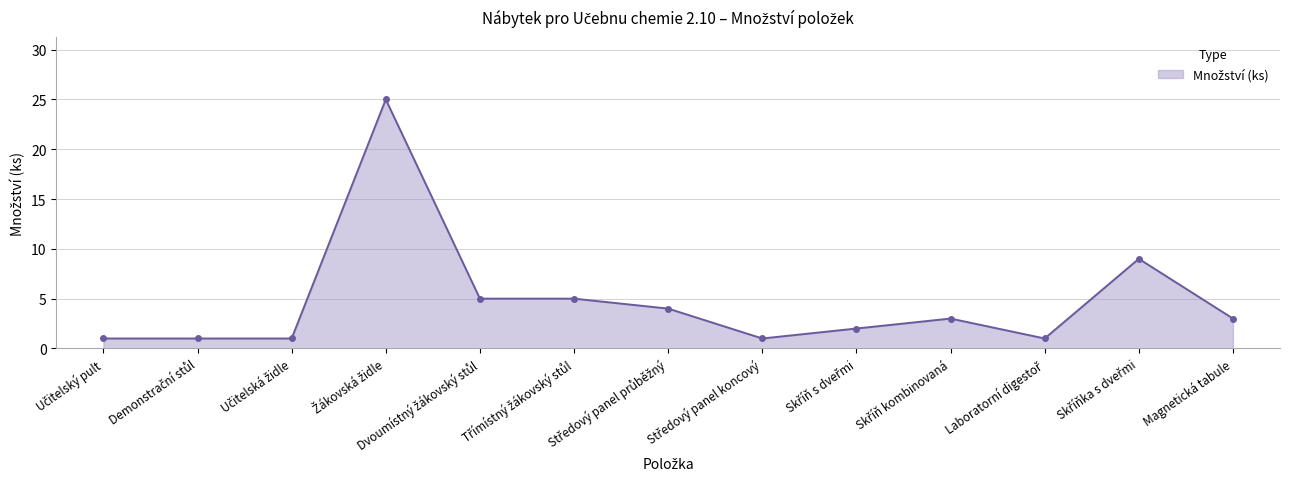

What is the greatest value displayed?

25